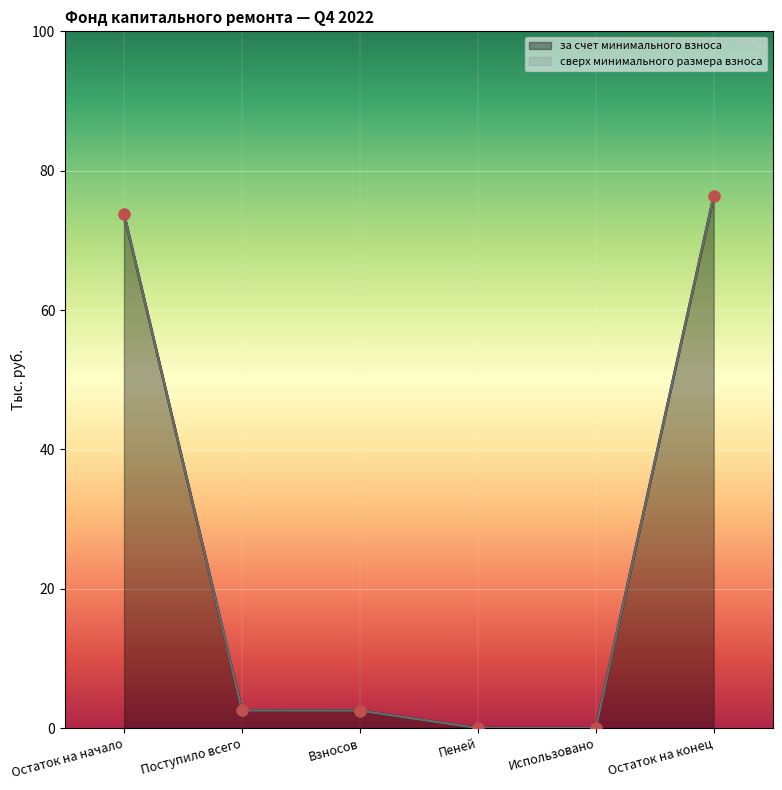

What is the change in value from Поступило всего to Остаток на конец?

+73.8